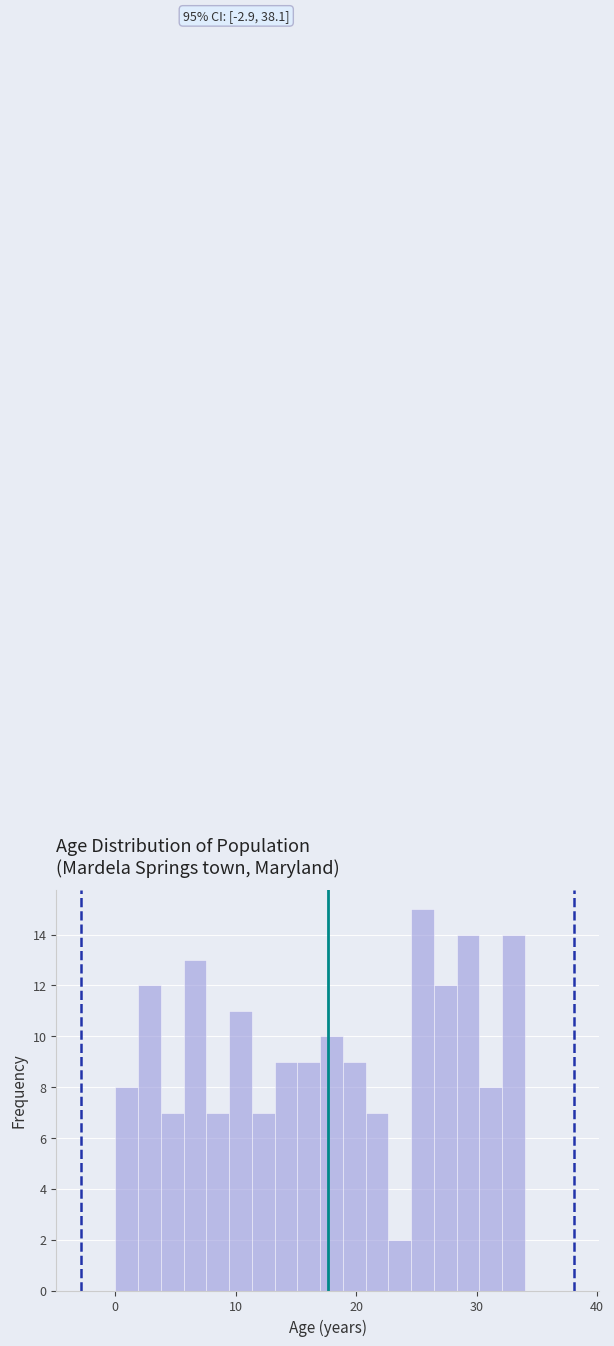

Around what value on the x-axis is the tallest bar? Give the approximate position of its centre, as read against the axis.

26